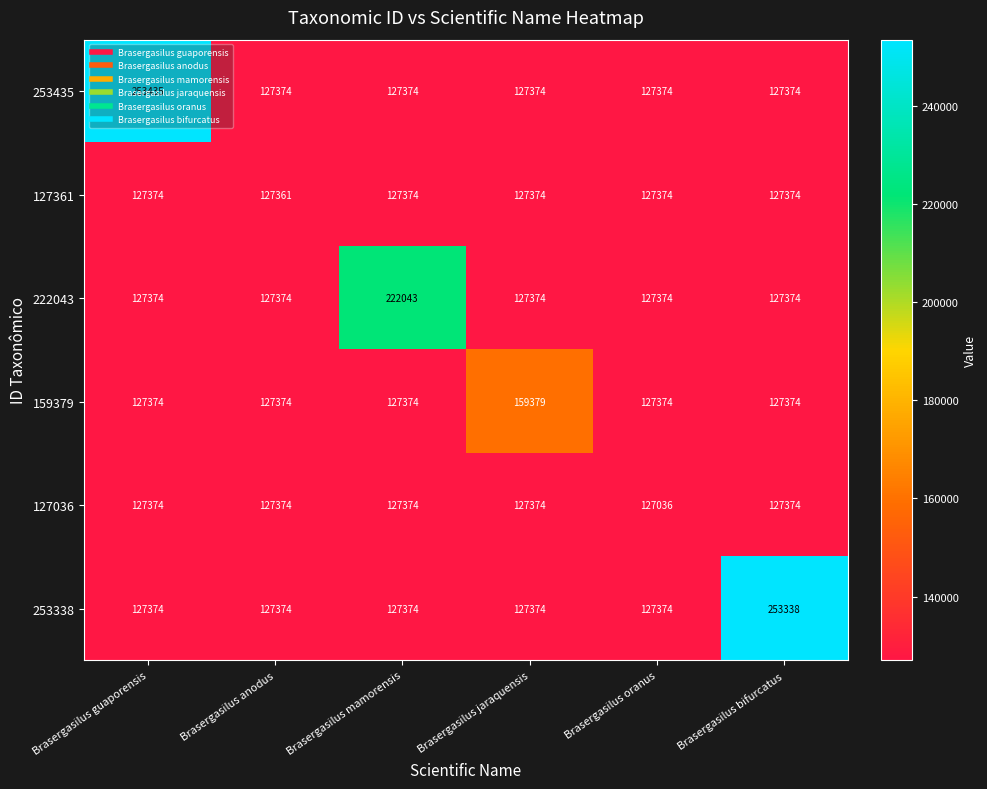

Count the number of data series in this chart.

6